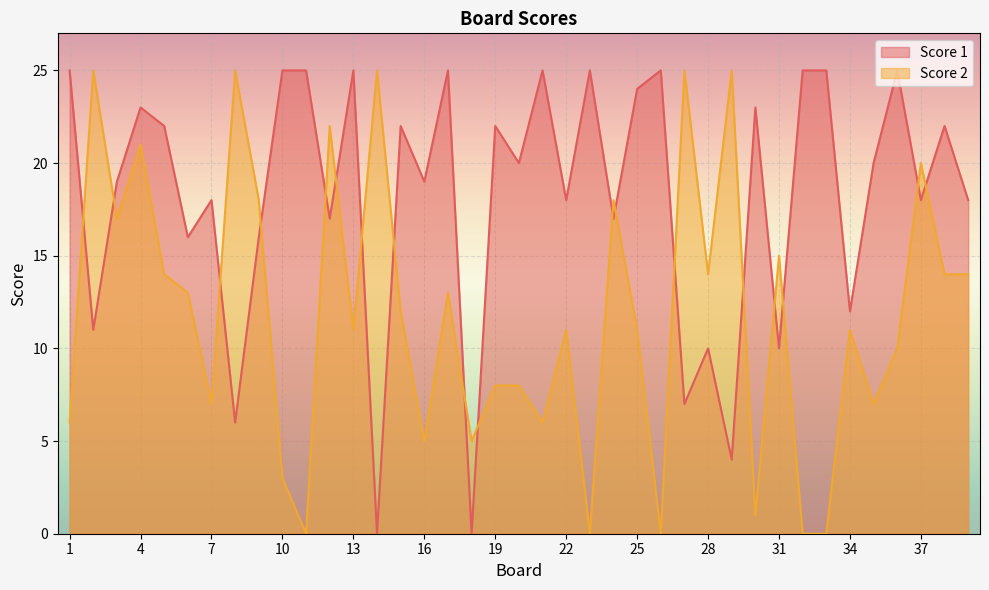

What is the value of the Score 2 point at the 30th from the left?

1